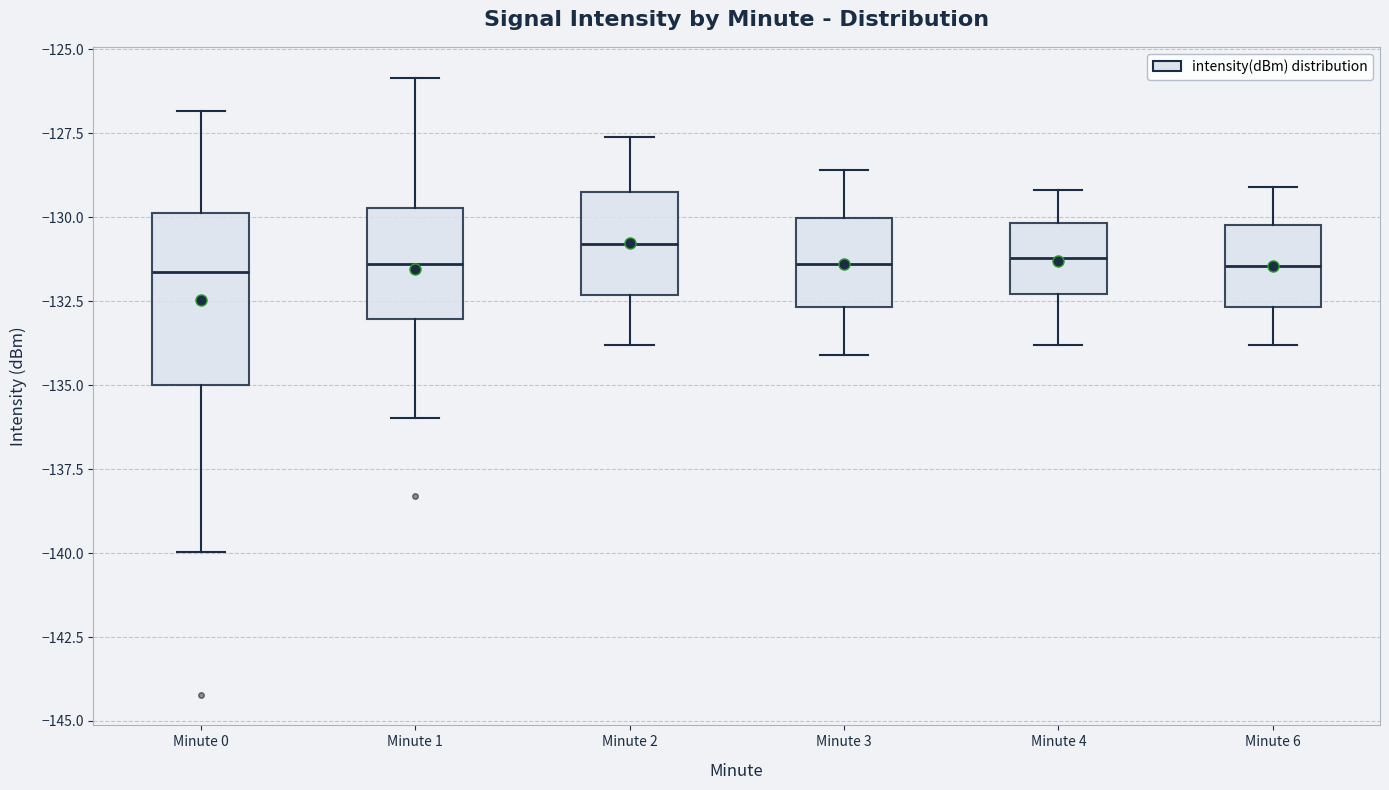

Where is the upper edge of the box for Minute 3 on the y-axis? The values are not printed on the chart, so give them approximately, as read against the axis.

-130.0